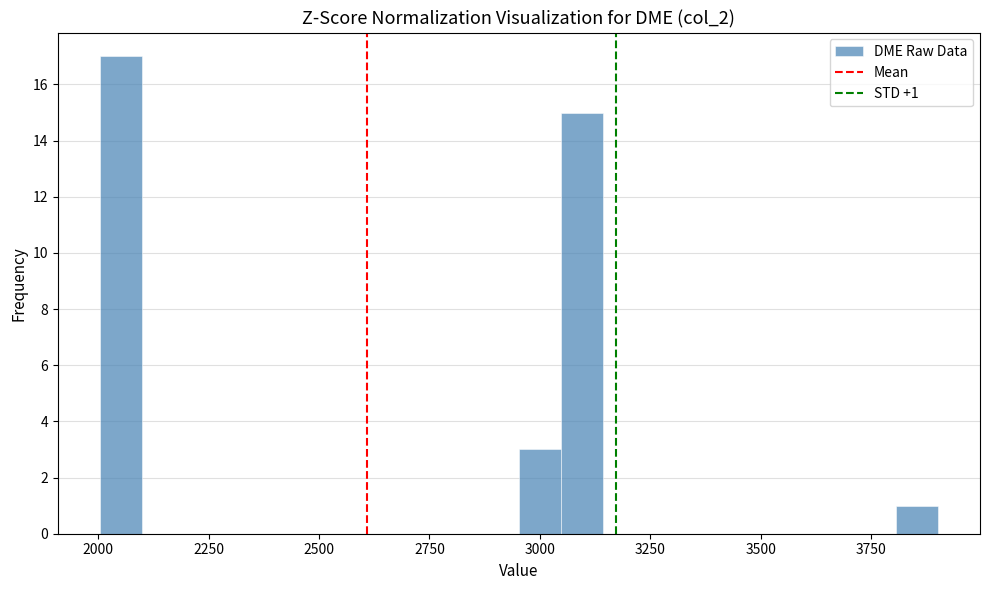

Read against the x-axis, roughly where is the centre of the tallest bar?

2050